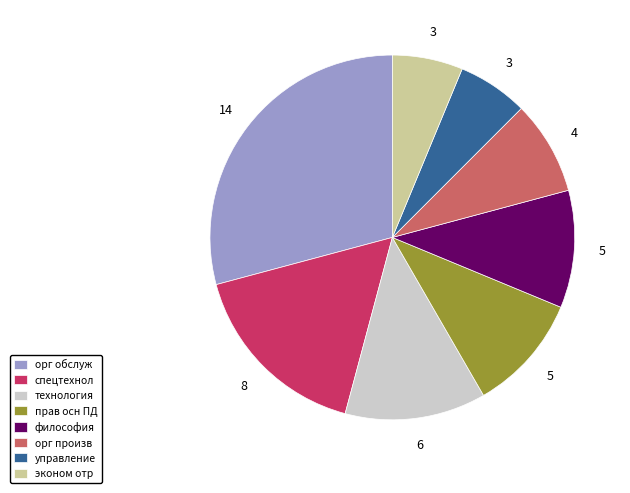

Is технология the majority of the pie?

No